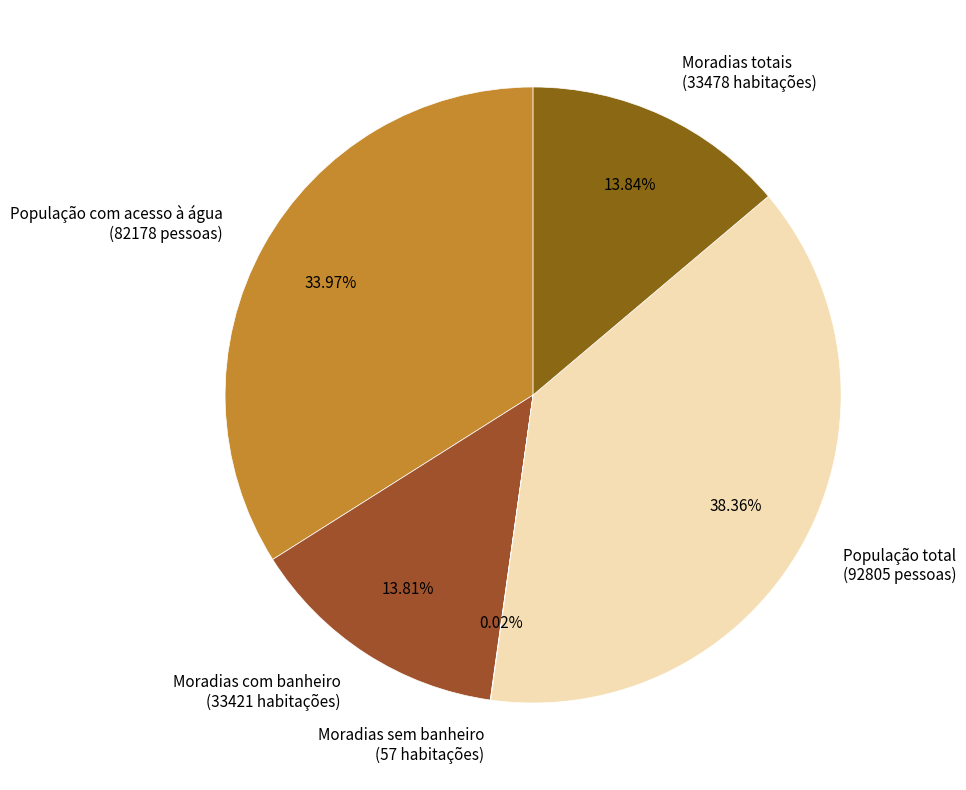

Do População com acesso à água (82178 pessoas) and População total (92805 pessoas) together represent more than half of the pie?

Yes